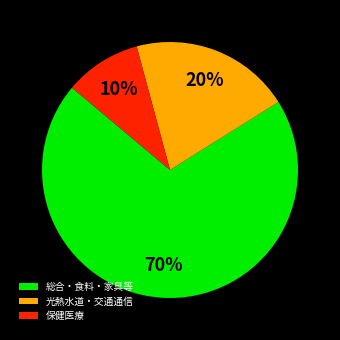

What is the largest slice in the pie chart?

総合・食料・家具等